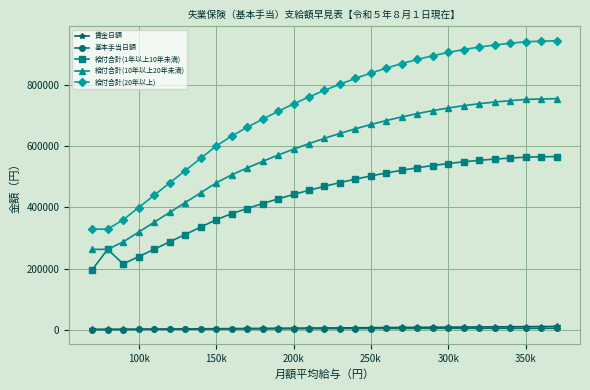

Which series has the largest range (max minus min)?

給付合計(20年以上)